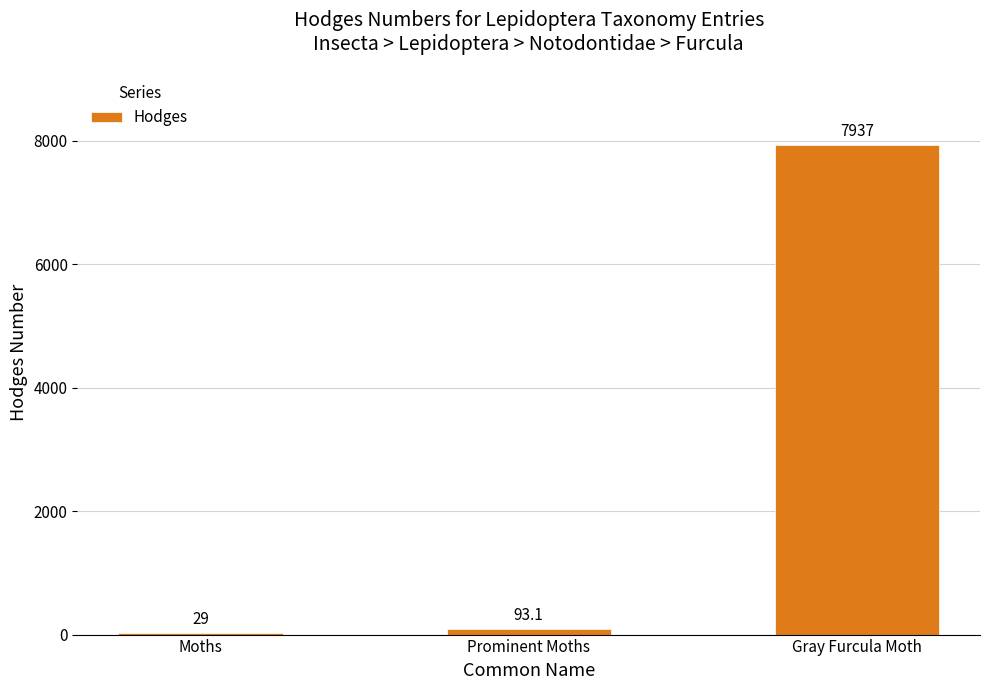

What is the label of the 2nd bar from the right?

Prominent Moths